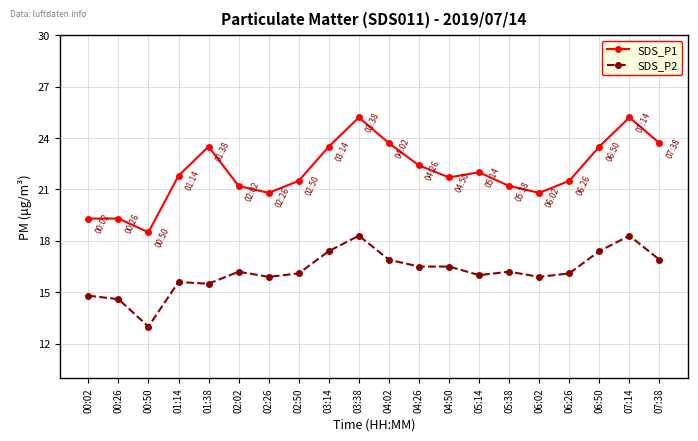

Reading right to left, transcribe all the data shown in this chart.

SDS_P1: 23.7	25.2	23.5	21.5	20.8	21.2	22.0	21.7	22.4	23.7	25.2	23.5	21.5	20.8	21.2	23.5	21.8	18.5	19.3	19.3
SDS_P2: 16.9	18.3	17.4	16.1	15.9	16.2	16.0	16.5	16.5	16.9	18.3	17.4	16.1	15.9	16.2	15.5	15.6	13.0	14.6	14.8